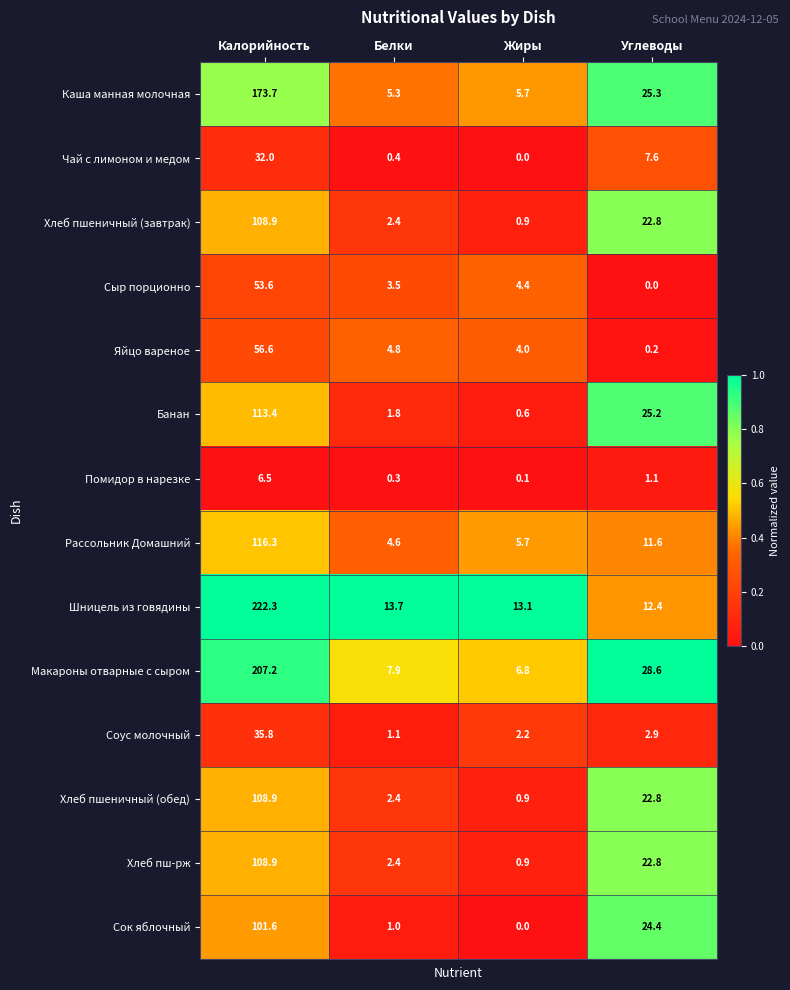

Read the Чай с лимоном и медом value at Углеводы.

7.6